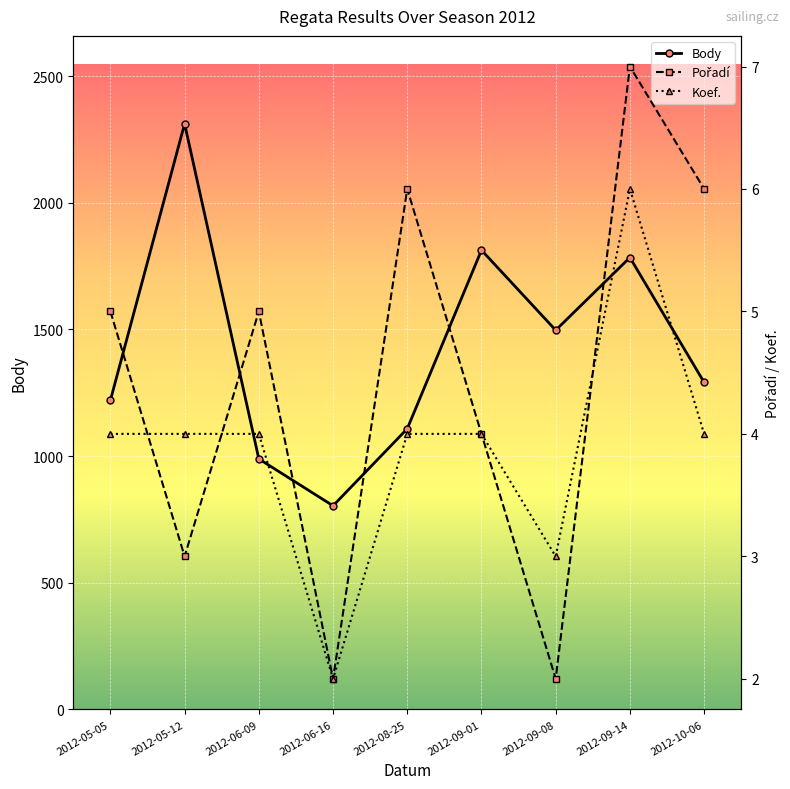

What is the average value of the Koef. series?

4